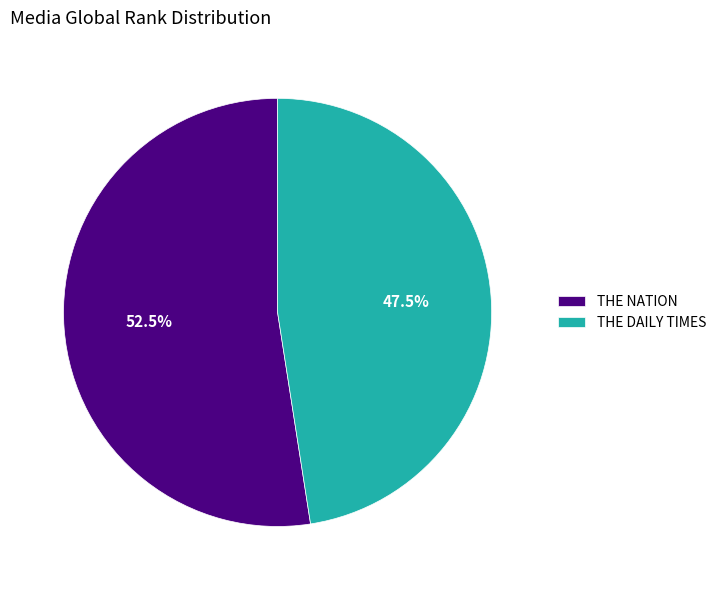

What percentage do THE NATION and THE DAILY TIMES together represent?

100.0%